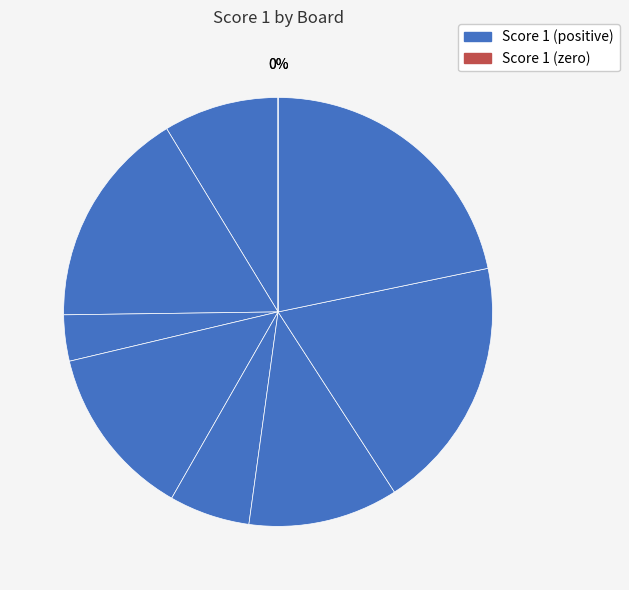

What is the change in value from 7 to 8?

+3